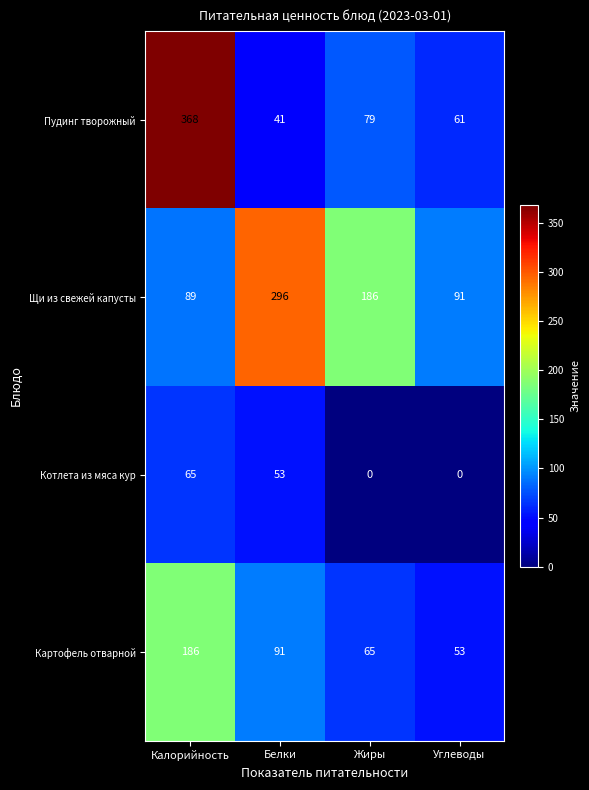

Where is Пудинг творожный nearest to the value 204?

Жиры